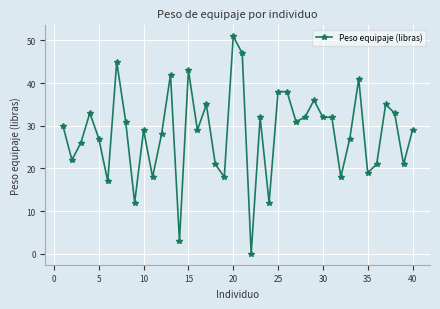

How many positive values are there?

39